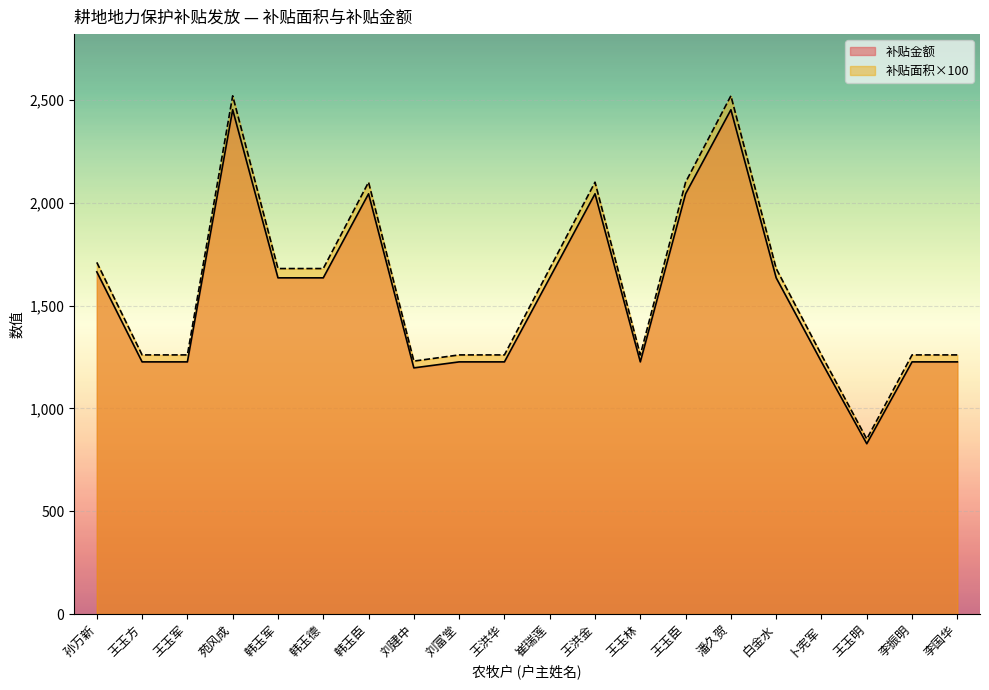

True or false: 补贴金额 and 补贴面积 intersect in this chart.

False